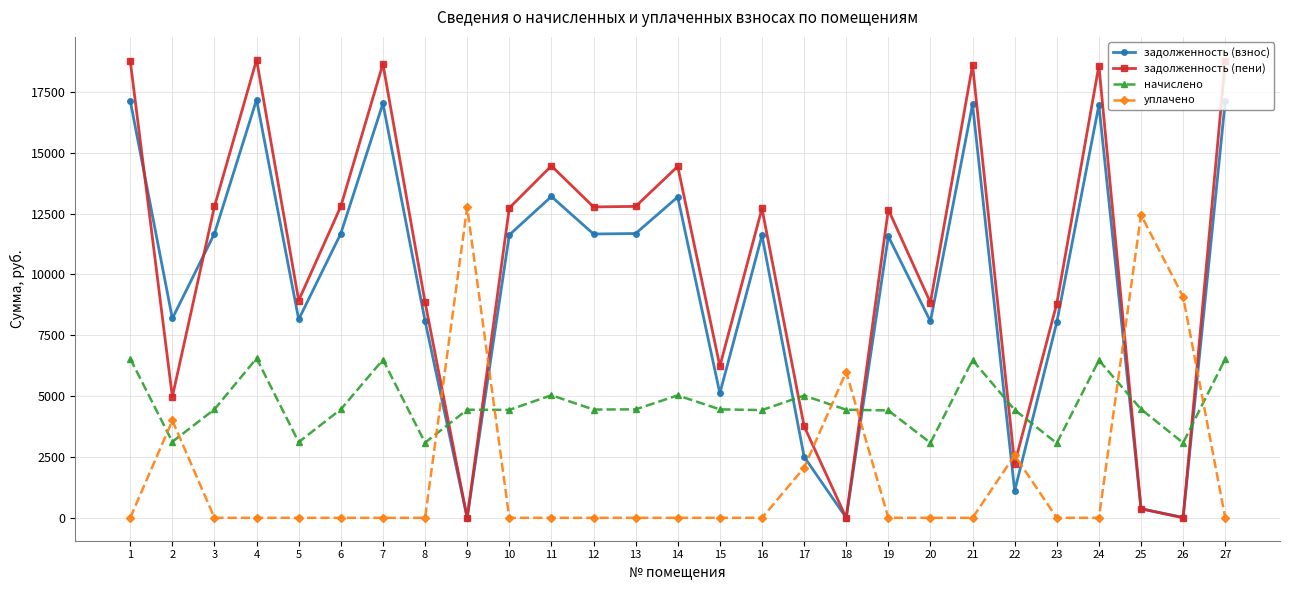

Which series has the largest total across all categories?

задолженность (пени)